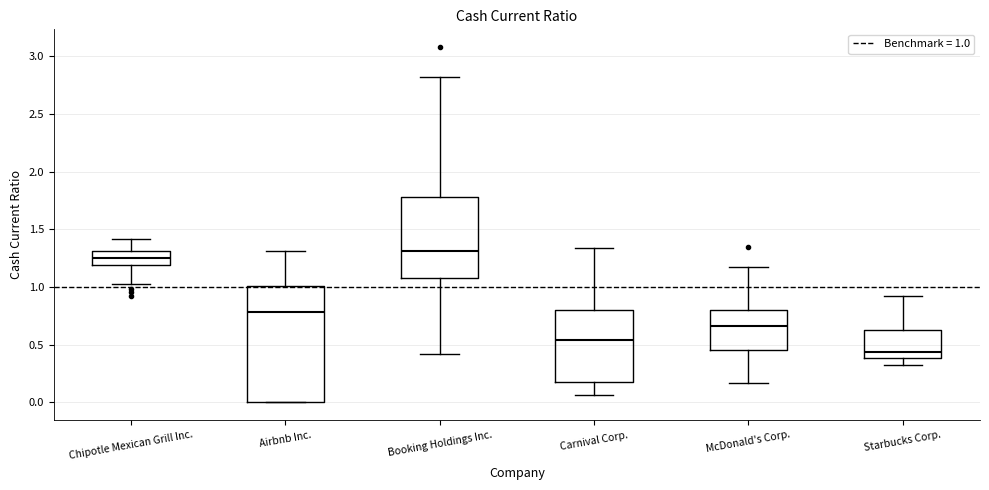

Reading left to right, read every box against the y-axis: the position of its median line, the range the box covers, and the ends of its whiskers. The values are not printed on the chart, so give them approximately, as read against the axis.

Chipotle Mexican Grill Inc.: median 1.25, box 1.20 to 1.30, whiskers 1.05 to 1.40
Airbnb Inc.: median 0.80, box 0.00 to 1.00, whiskers 0.00 to 1.30
Booking Holdings Inc.: median 1.30, box 1.10 to 1.80, whiskers 0.40 to 2.80
Carnival Corp.: median 0.55, box 0.20 to 0.80, whiskers 0.05 to 1.35
McDonald's Corp.: median 0.65, box 0.45 to 0.80, whiskers 0.15 to 1.15
Starbucks Corp.: median 0.45, box 0.40 to 0.65, whiskers 0.30 to 0.90